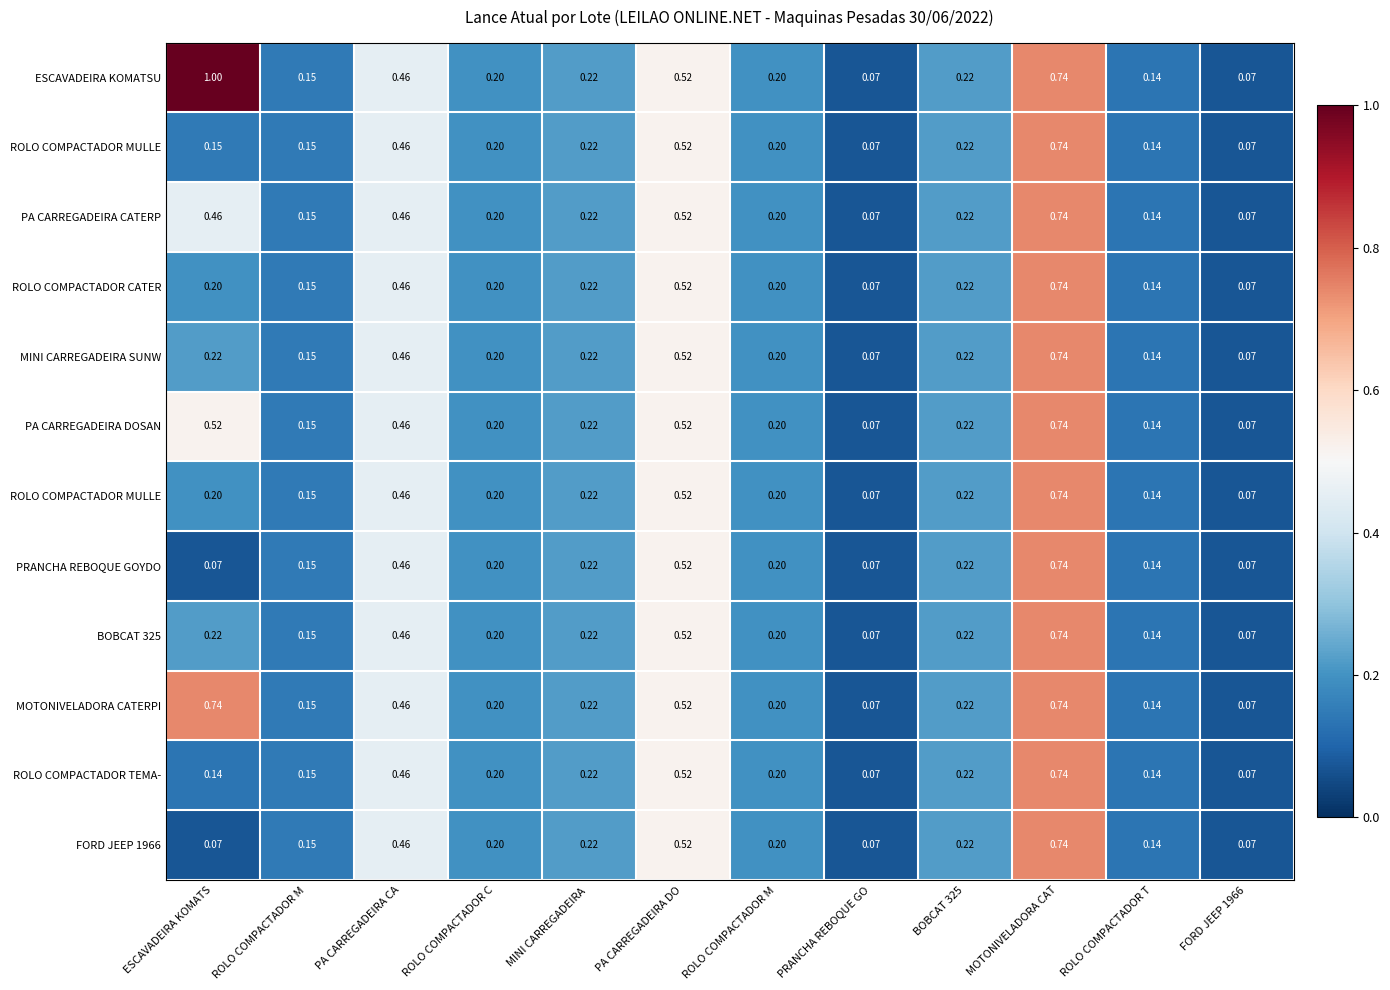

Between PRANCHA REBOQUE GO and MINI CARREGADEIRA , which is larger?

MINI CARREGADEIRA 